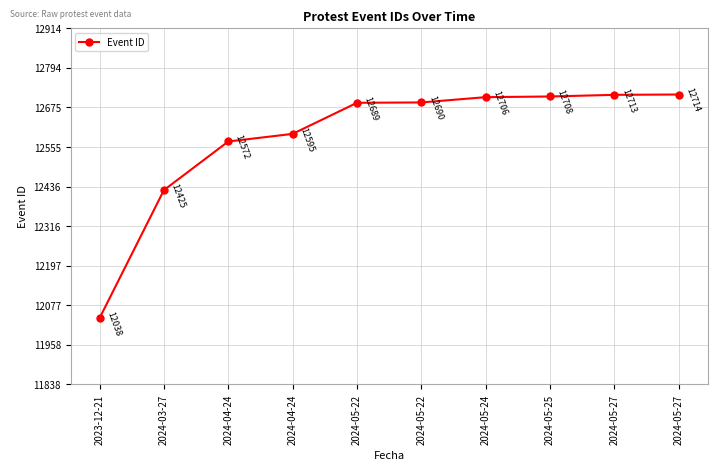

How many data points does each series have?

10